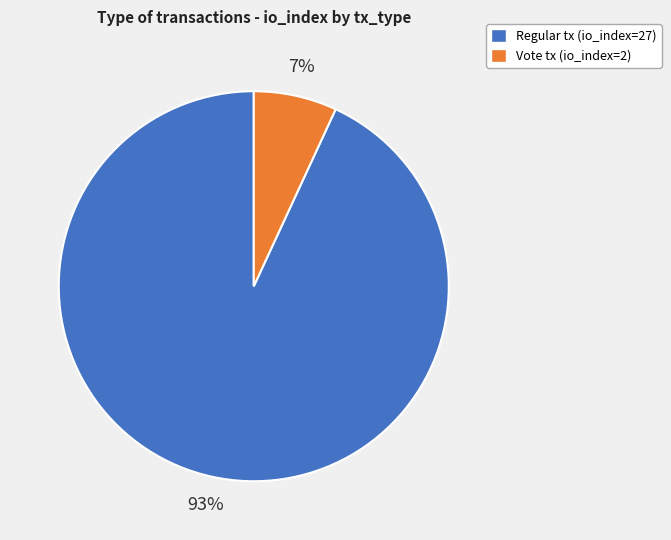

To the nearest percent, what is the average slice percentage?

50%